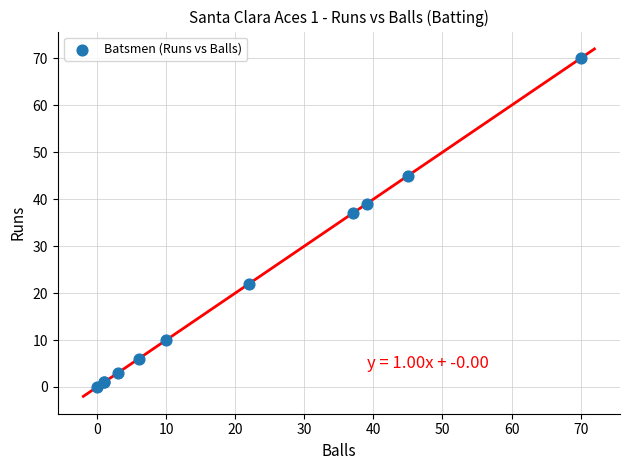

What Y value in the scatter plot is closest to 35?

37